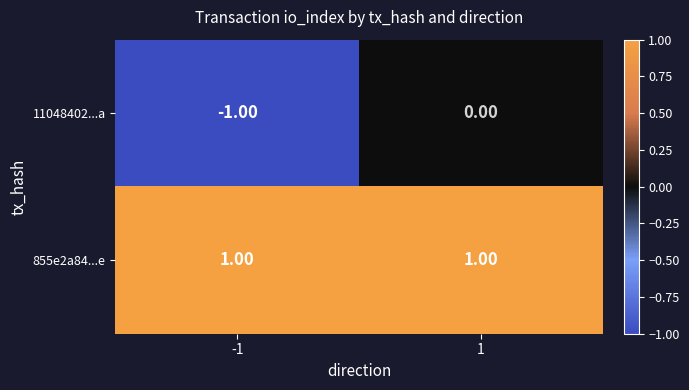

At how many categories does at least one series exceed 0?

2